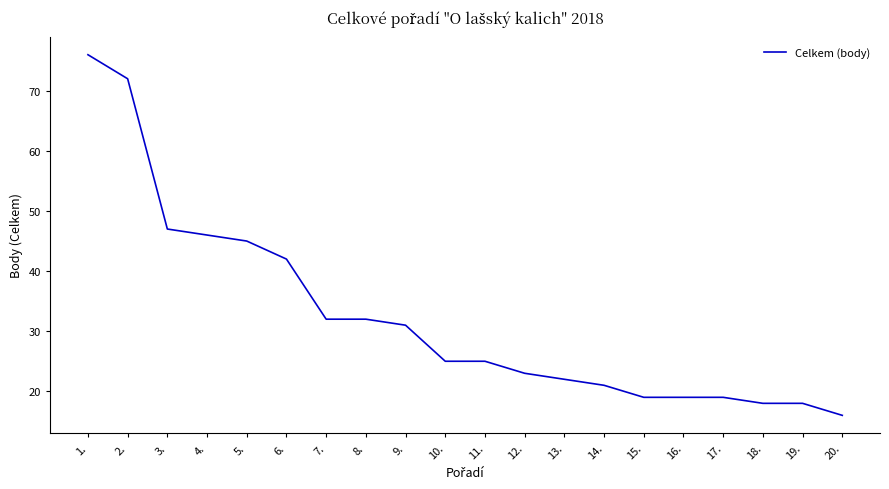

What is the ratio of the value at 4. to the value at 17.?

2.4